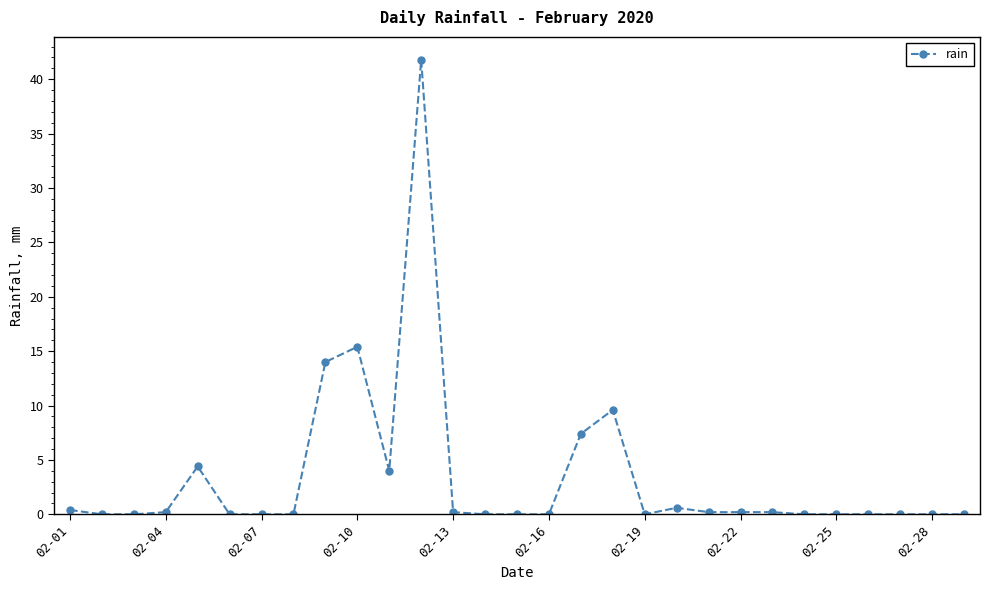

True or false: the data has more than 1 interior local peaks.

True